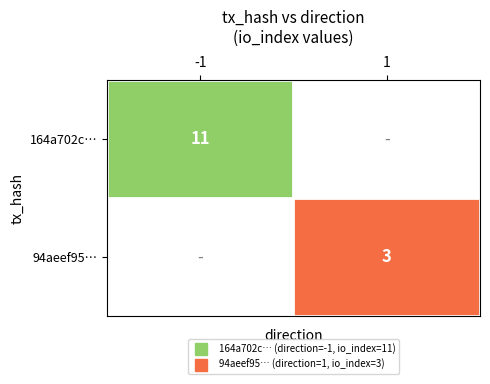

The value of 94aeef95… at 1 is 1.1. True or false?

False